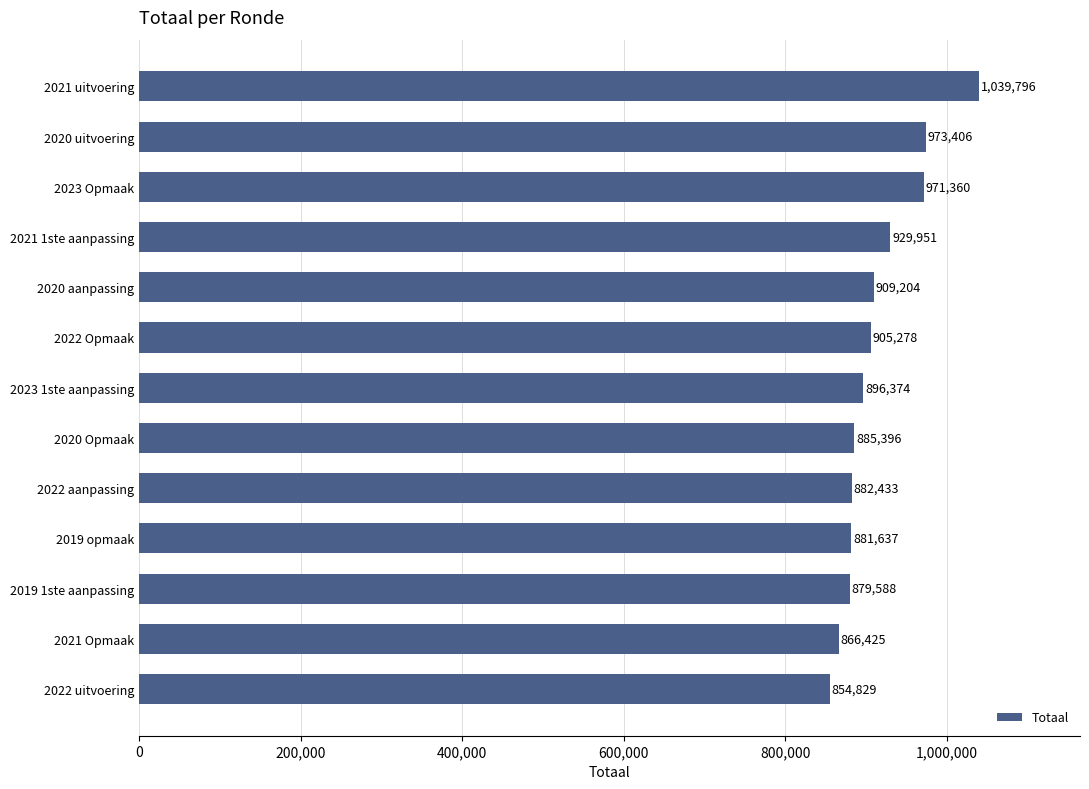

Rank the categories by value from lowest to highest.

2022 uitvoering, 2021 Opmaak, 2019 1ste aanpassing, 2019 opmaak, 2022 aanpassing, 2020 Opmaak, 2023 1ste aanpassing, 2022 Opmaak, 2020 aanpassing, 2021 1ste aanpassing, 2023 Opmaak, 2020 uitvoering, 2021 uitvoering